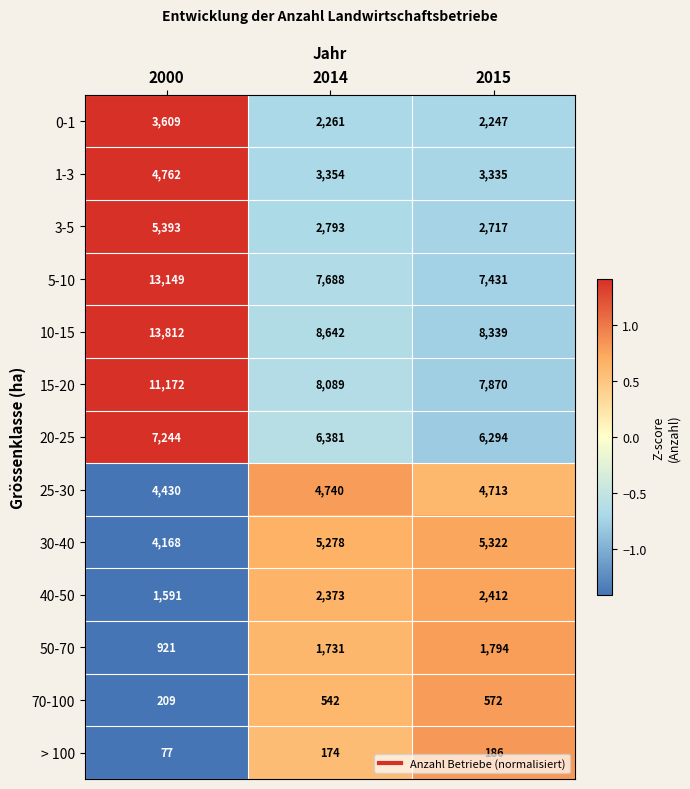

Count the > 100 values in the range 77 to 186.

3